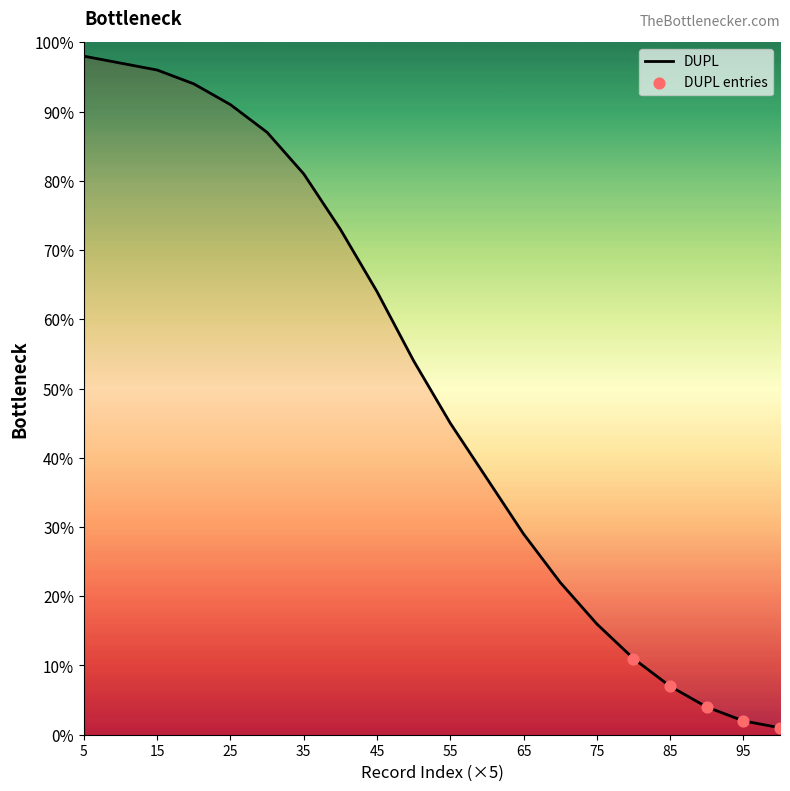

What is the difference between the maximum and minimum values?

97